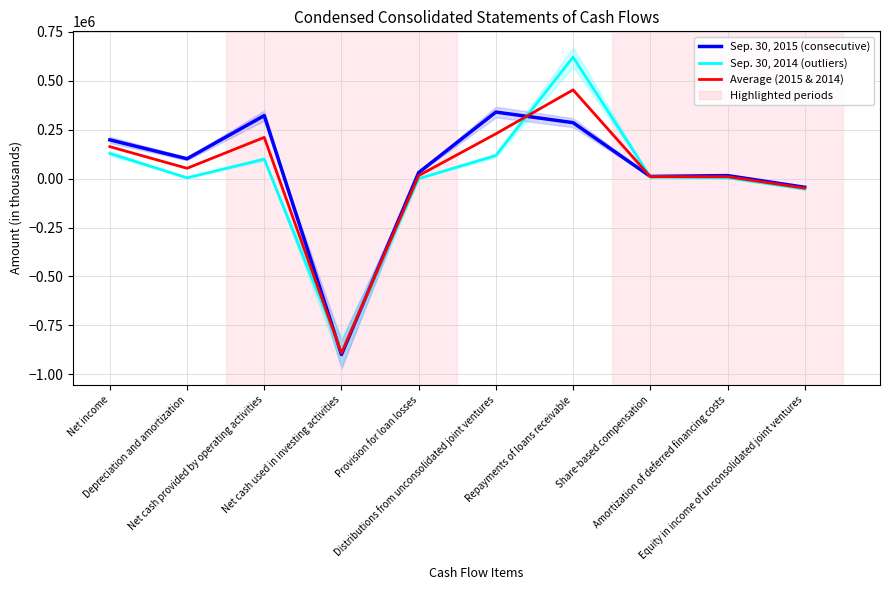

What is the lowest value of the Sep. 30, 2014 (outliers) series?

-884682.0